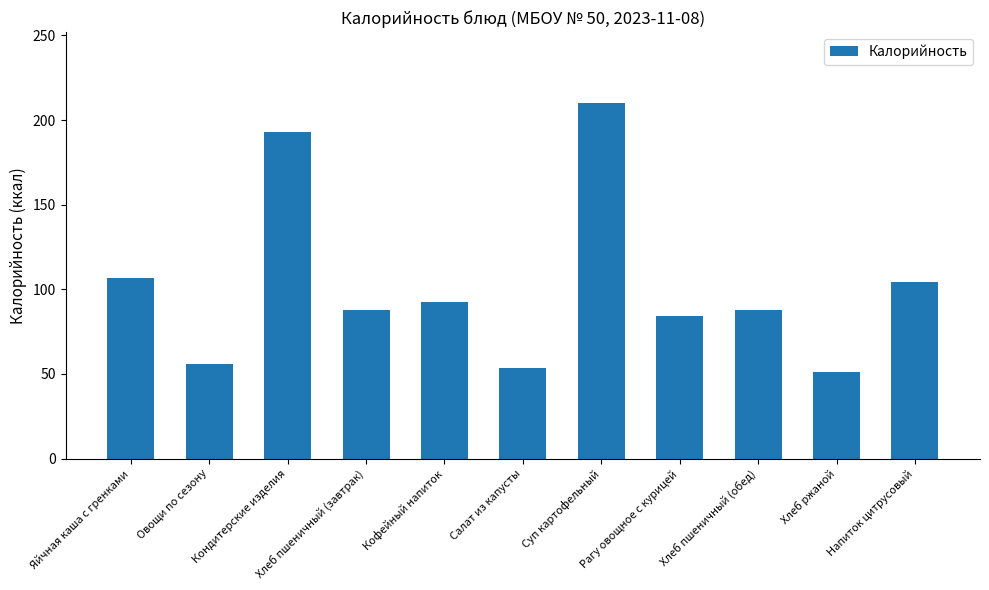

Reading left to right, extract all data points from this chart.

Яйчная каша с гренками=106.7	Овощи по сезону=56.1	Кондитерские изделия=192.9	Хлеб пшеничный (завтрак)=88.0	Кофейный напиток=92.8	Салат из капусты=53.8	Суп картофельный=210.0	Рагу овощное с курицей=84.5	Хлеб пшеничный (обед)=88.0	Хлеб ржаной=51.2	Напиток цитрусовый=104.1